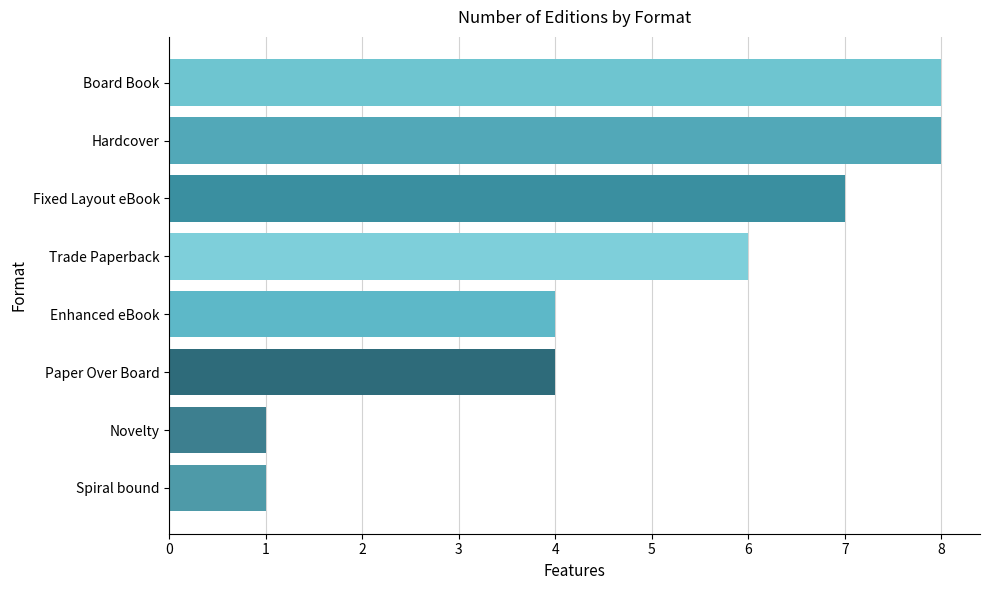

What is the change in value from Fixed Layout eBook to Board Book?

+1